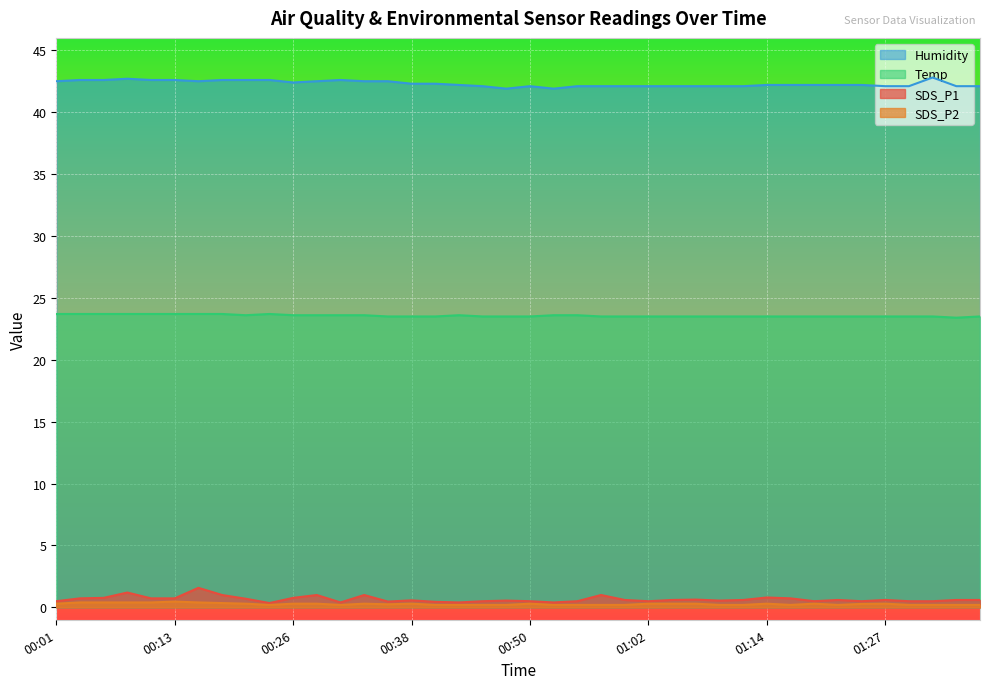

True or false: SDS_P2 has more than 0 interior local peaks.

True